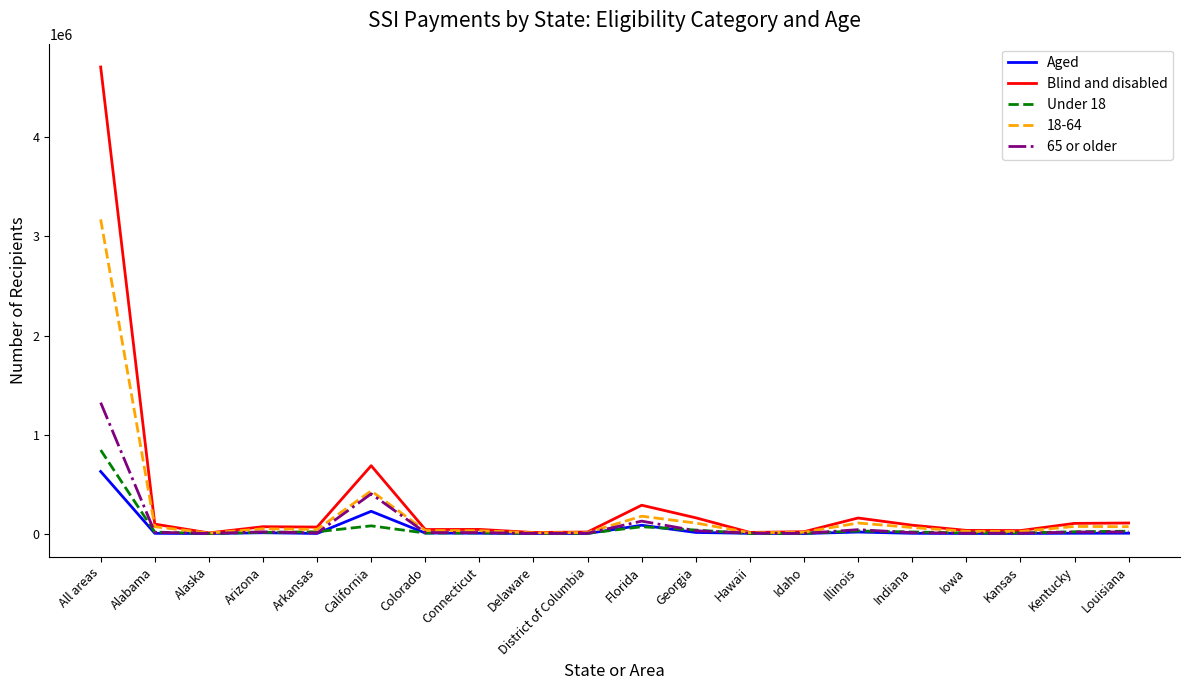

At how many categories does at least one series exceed 4337189?

1